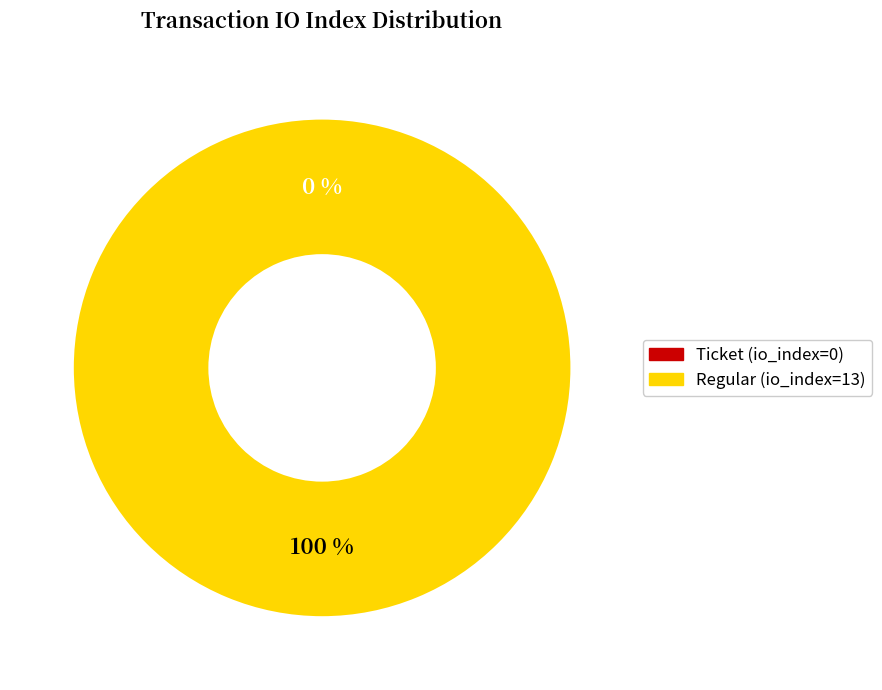

To the nearest percent, what is the combined percentage of tx_type: Regular (io_index=13) and tx_type: Ticket (io_index=0)?

100%